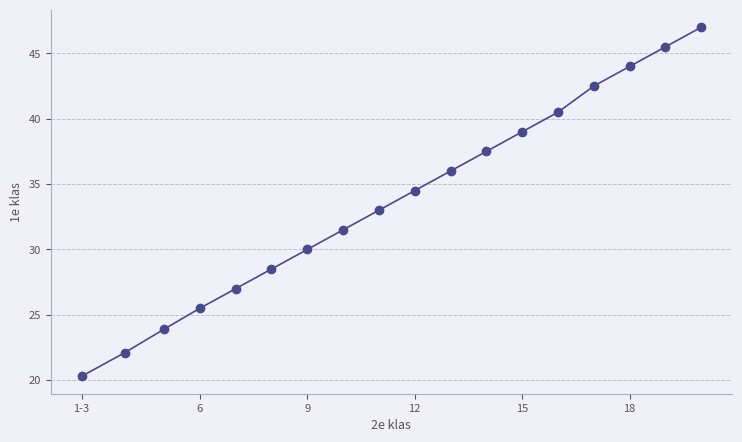

What is the average value?

33.8